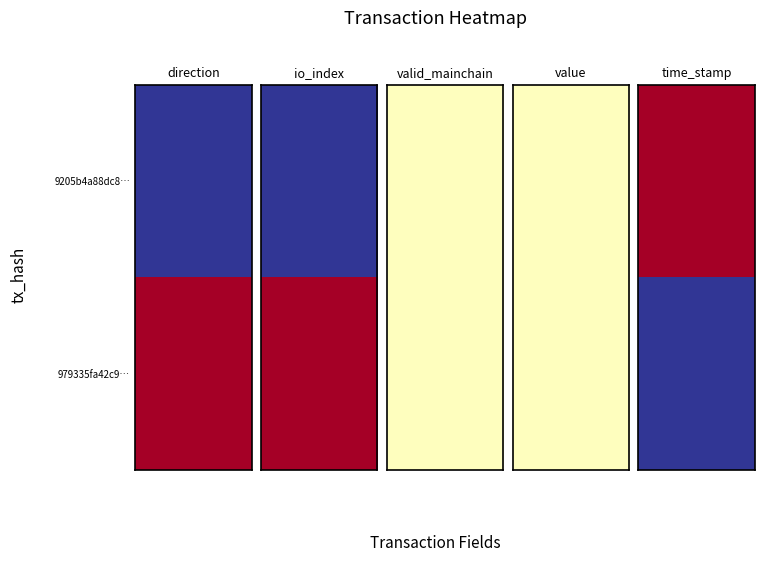

Which has a higher value, valid_mainchain or io_index?

io_index